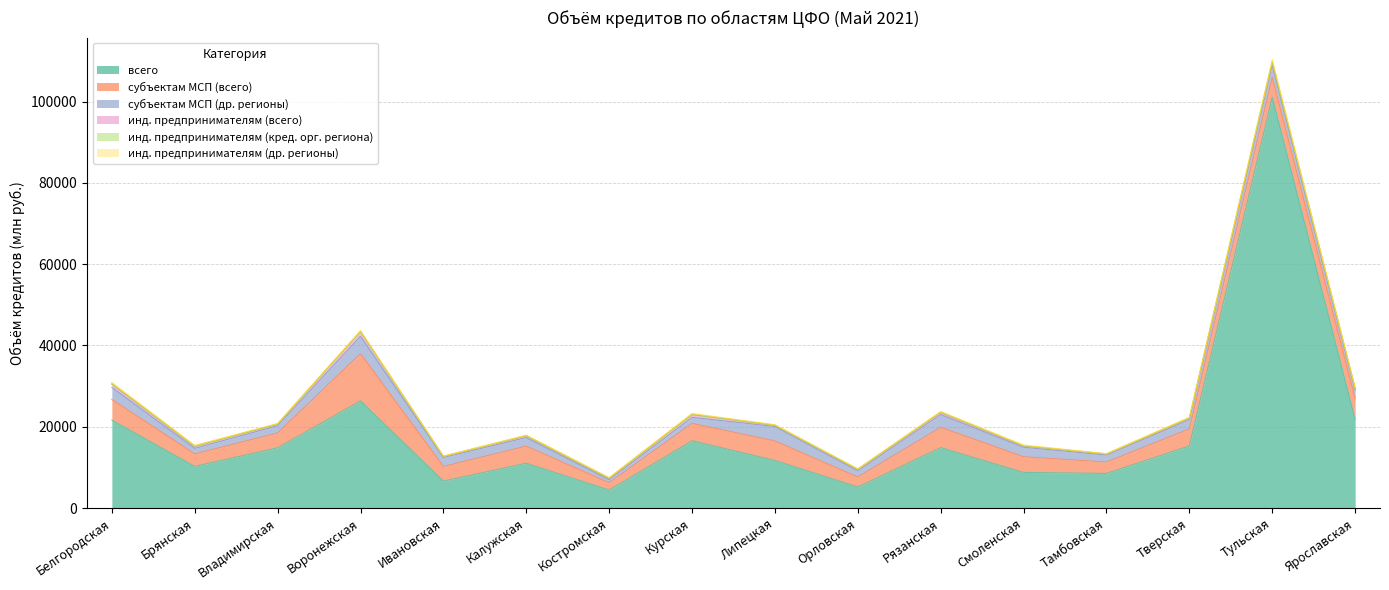

What is the difference between the инд. предпринимателям (кред. орг. региона) values at Белгородская and Смоленская?

22